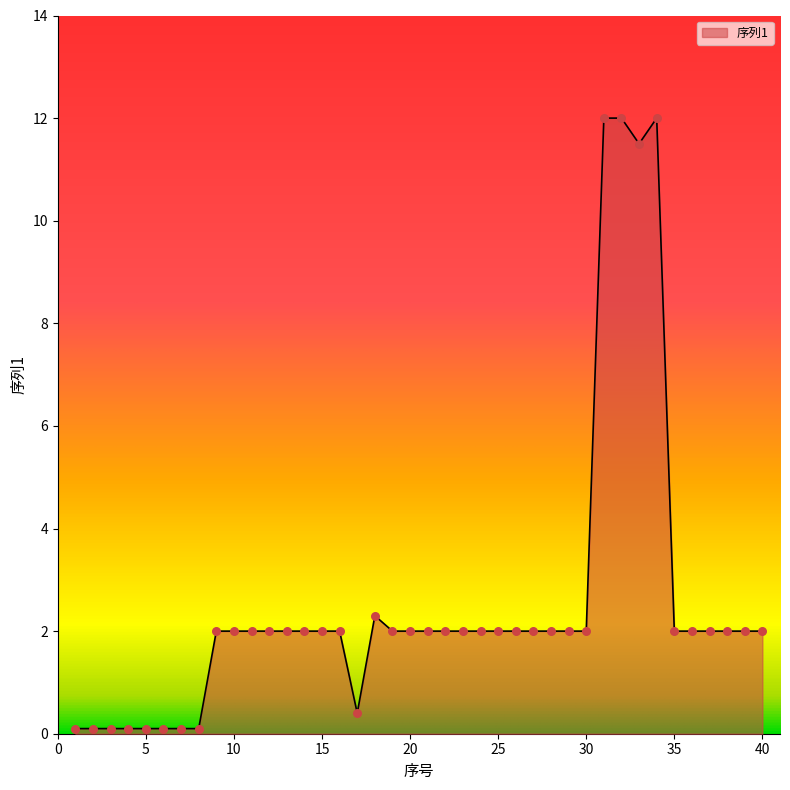

What is the difference between the maximum and minimum values?

11.9